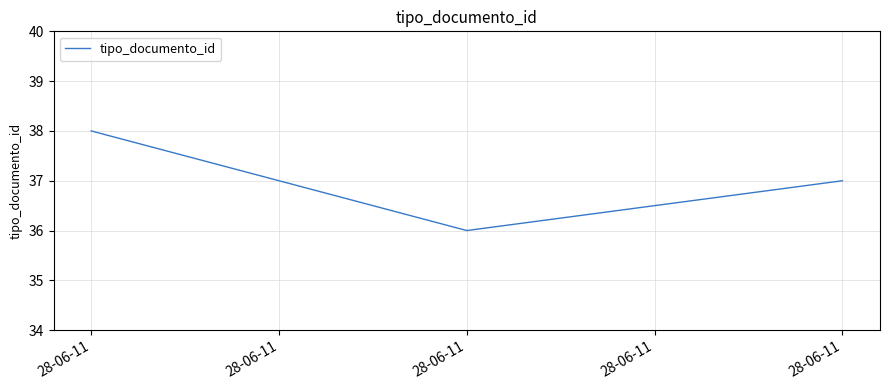

Does the chart have visible grid lines?

Yes